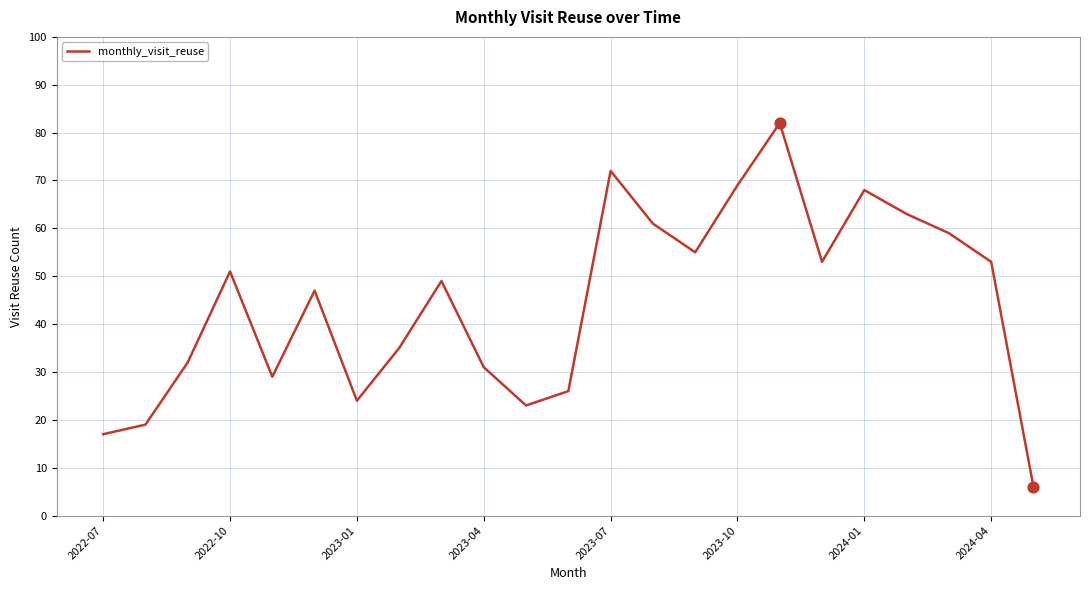

What is the difference between the maximum and minimum values?

76